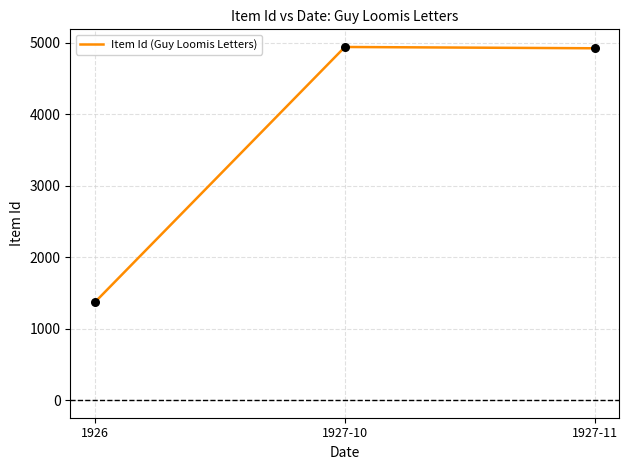

What is the change in value from 1926 to 1927-11?

+3551